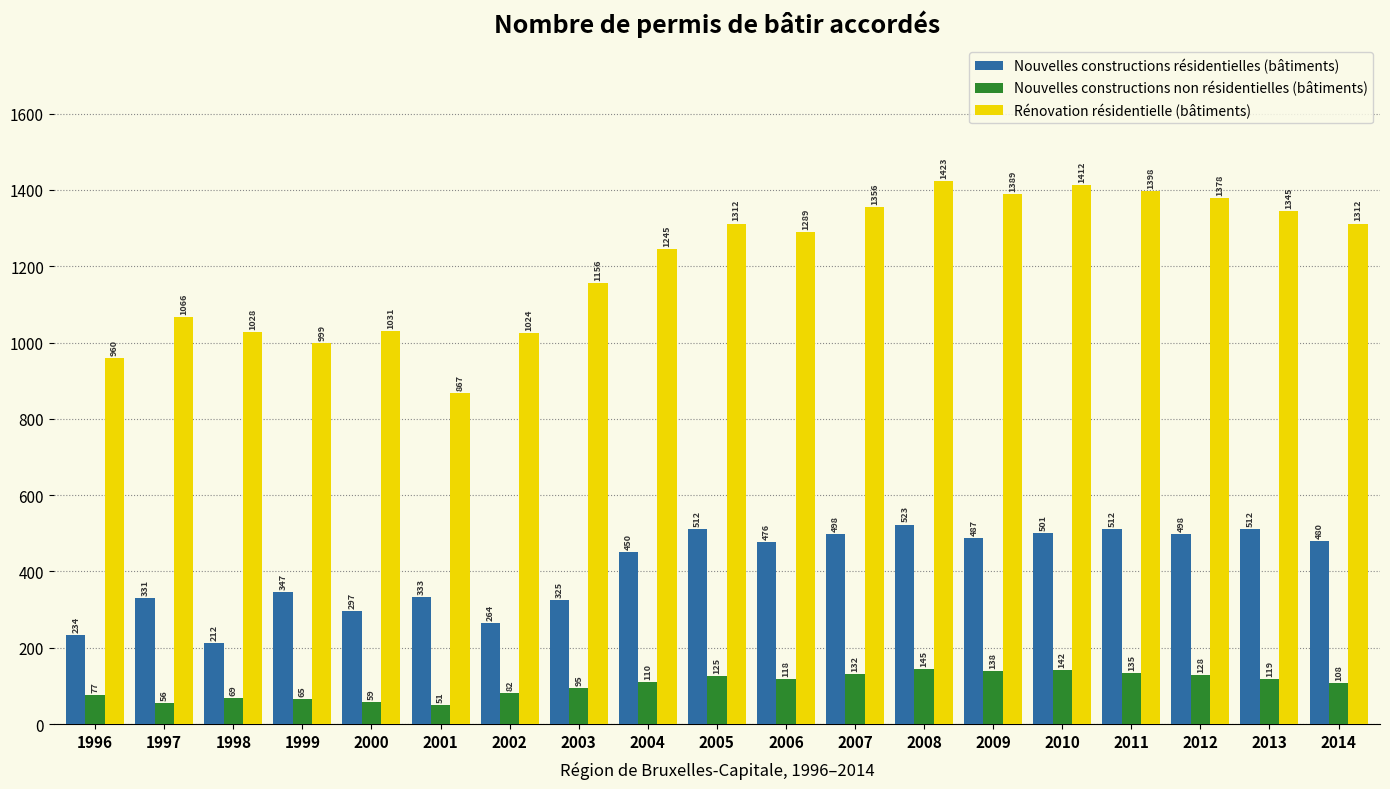

What is the total value across all series at 2006?

1883